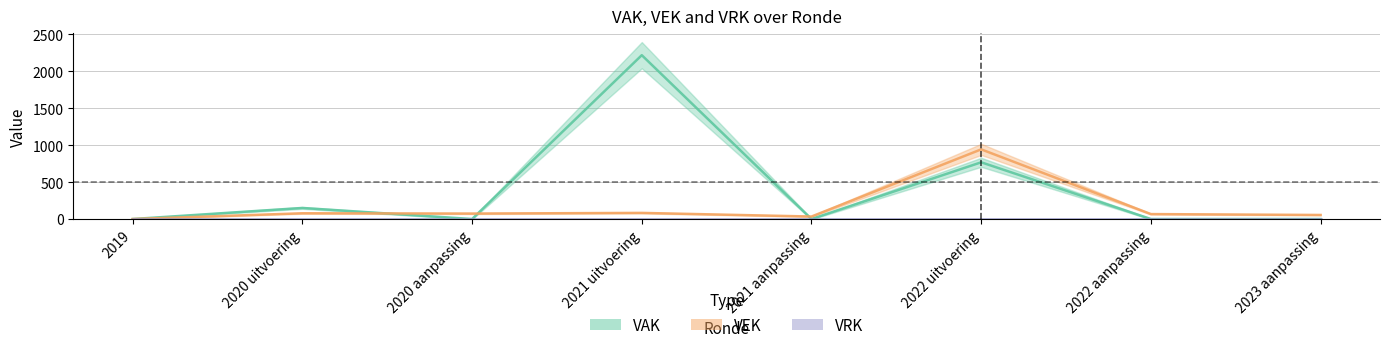

In VEK, how many points are lower than both neighbors (excluding endpoints)?

2